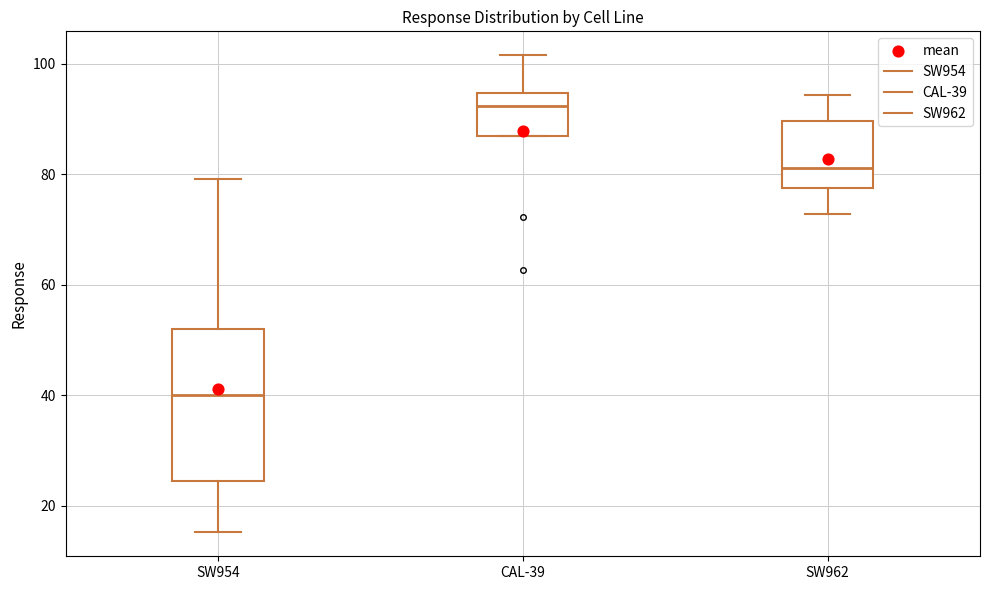

Which box is the tallest, from its lower edge to its upper edge?

SW954